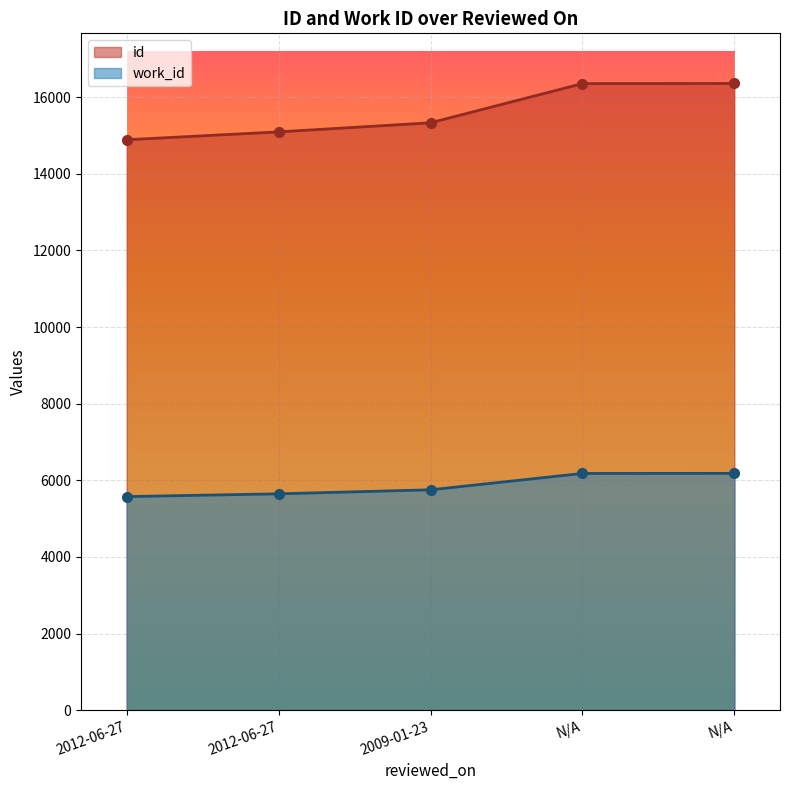

Reading left to right, extract all data points from this chart.

id: 2012-06-27=14889	2012-06-27=15094	2009-01-23=15332	N/A=16355	N/A=16358
work_id: 2012-06-27=5574	2012-06-27=5647	2009-01-23=5752	N/A=6179	N/A=6181